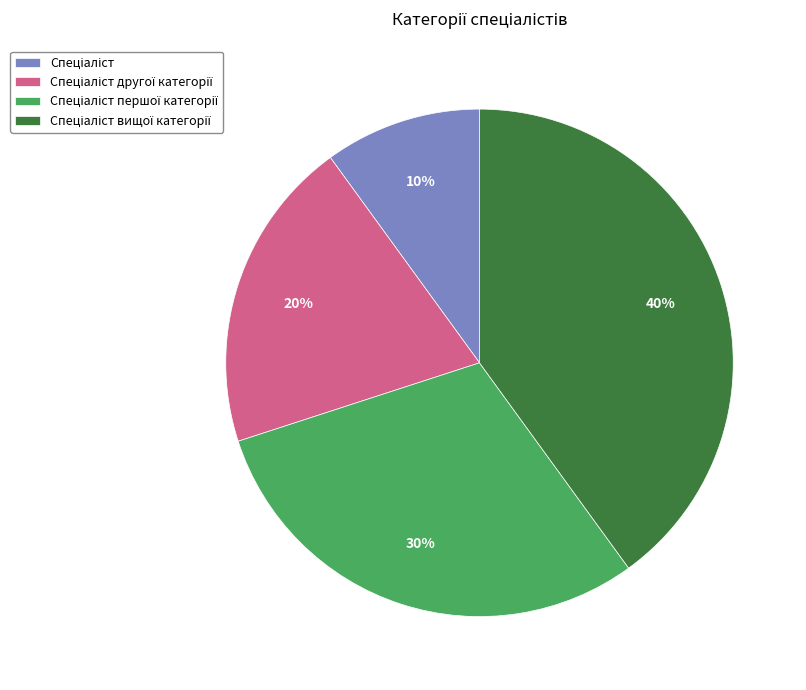

To the nearest percent, what is the average slice percentage?

25%